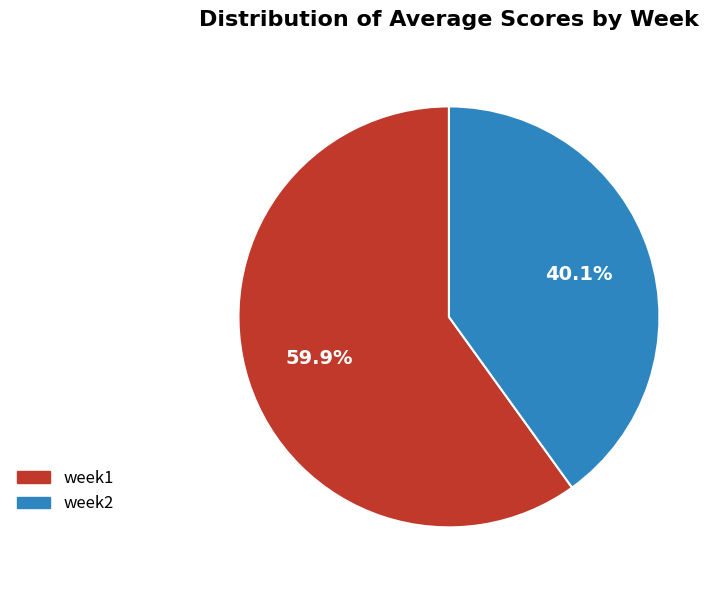

Rank the categories by value from lowest to highest.

week2, week1